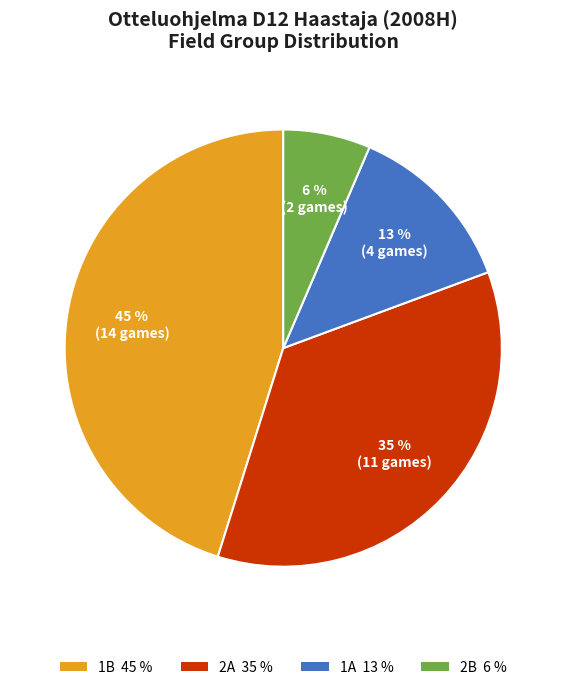

Is there a majority slice in this chart?

No